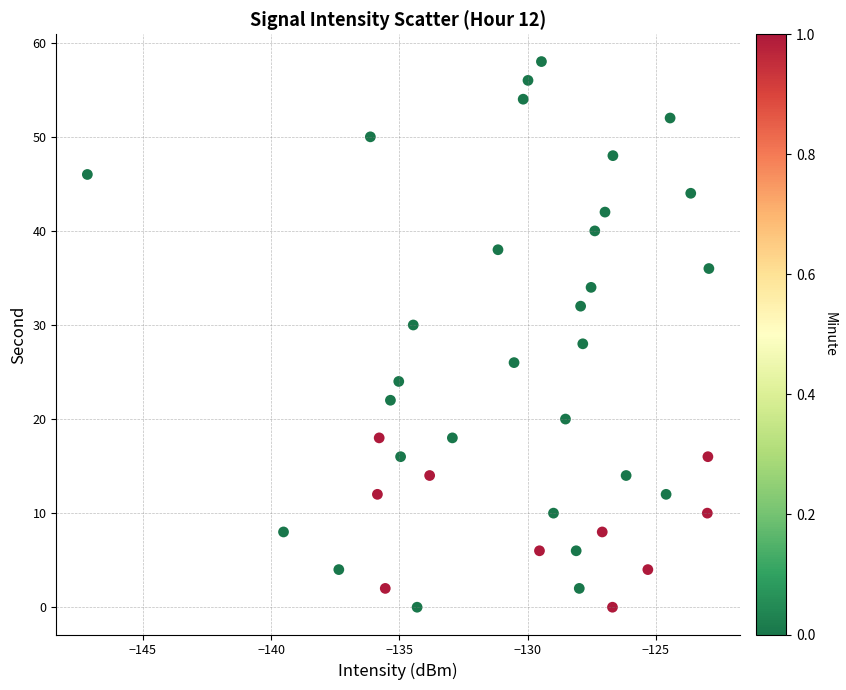

What is the range of Y values (max minus min)?

58